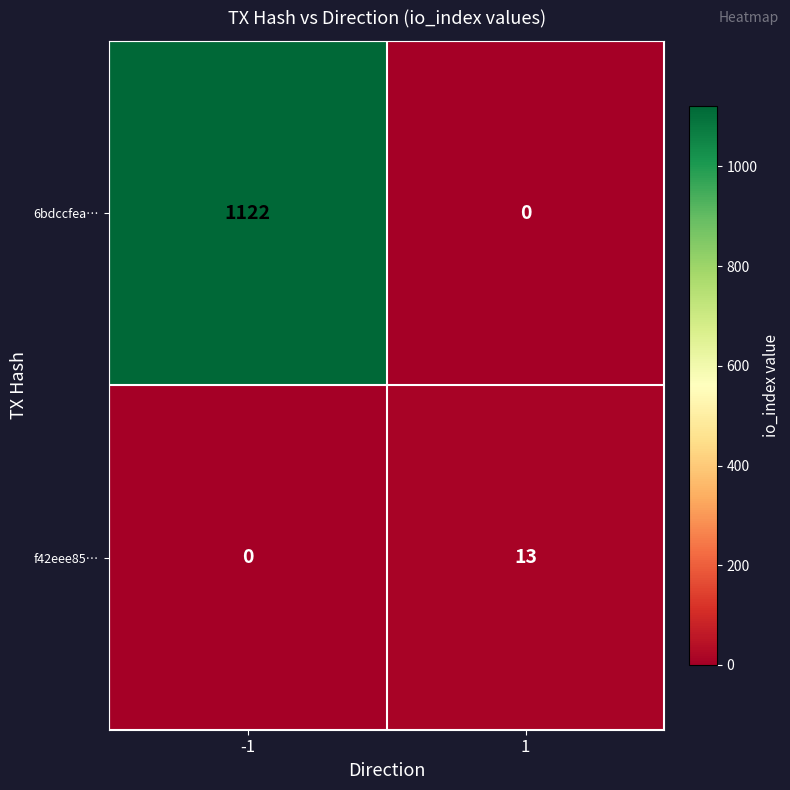

What is the approximate value of f42eee85… at 1, to the nearest 10?

10